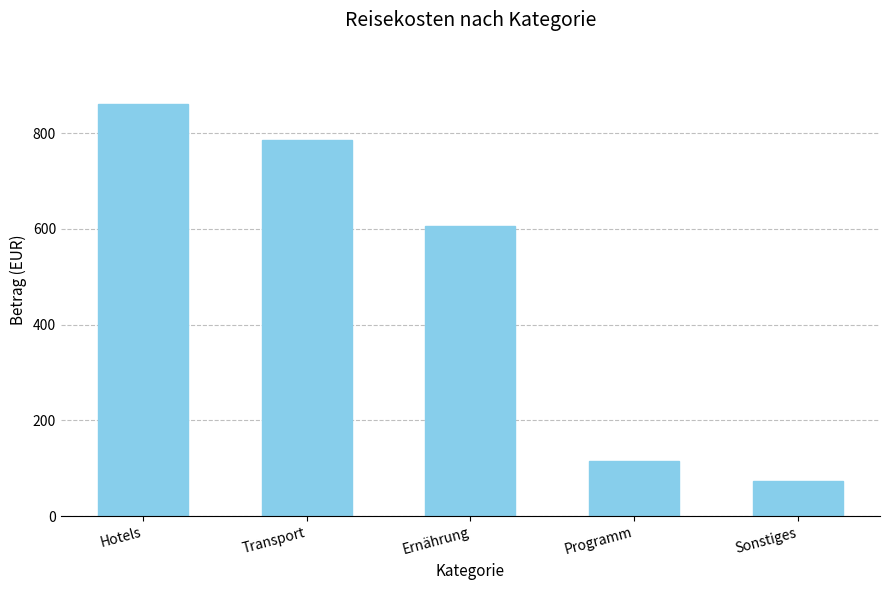

What is the label of the 1st bar from the right?

Sonstiges